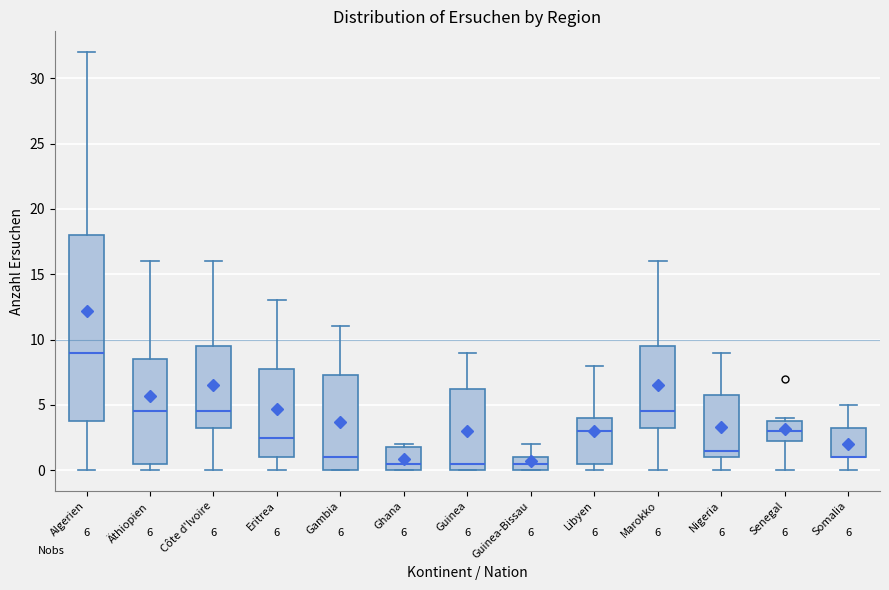

Which box is the tallest, from its lower edge to its upper edge?

Algerien